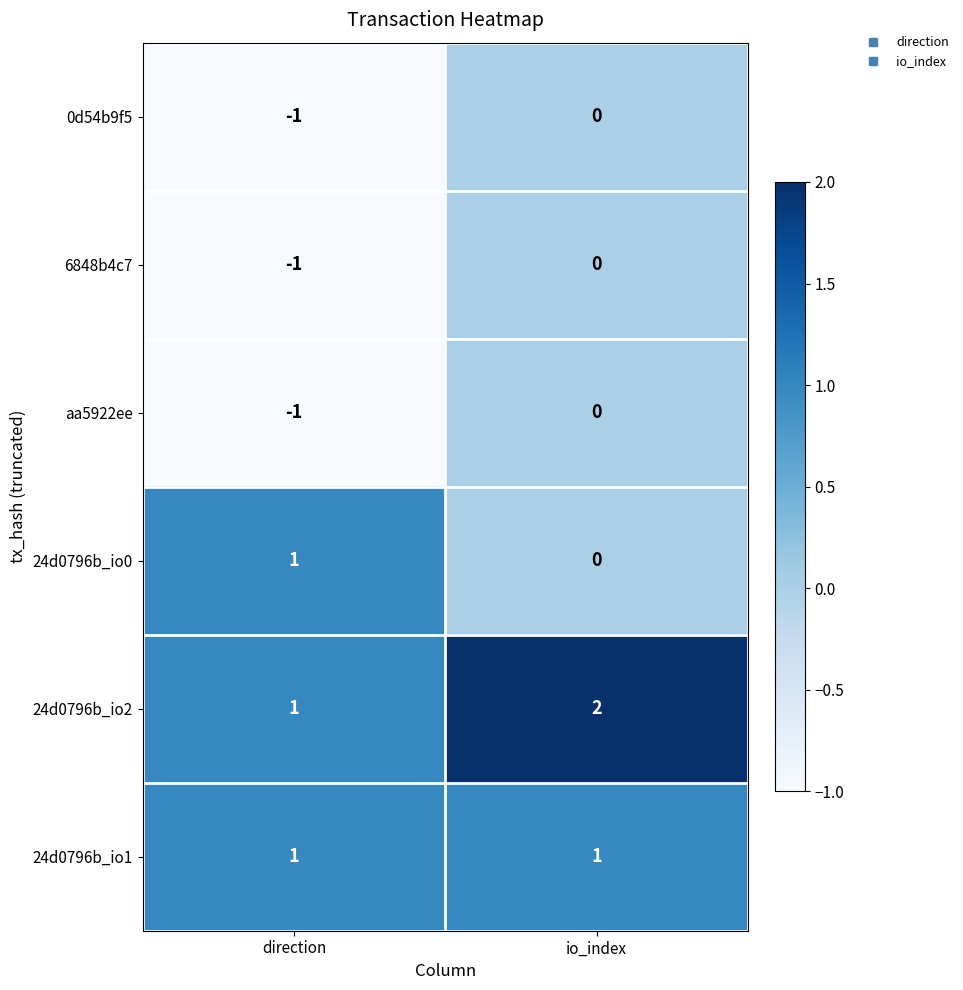

What is the total value across all series at io_index?

3